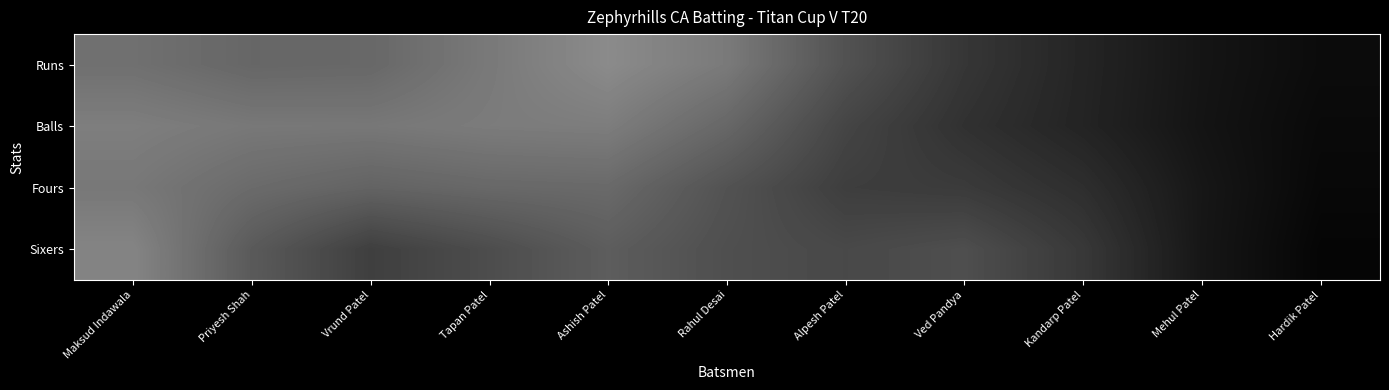

Between Mehul Patel and Ashish Patel, which is larger?

Ashish Patel